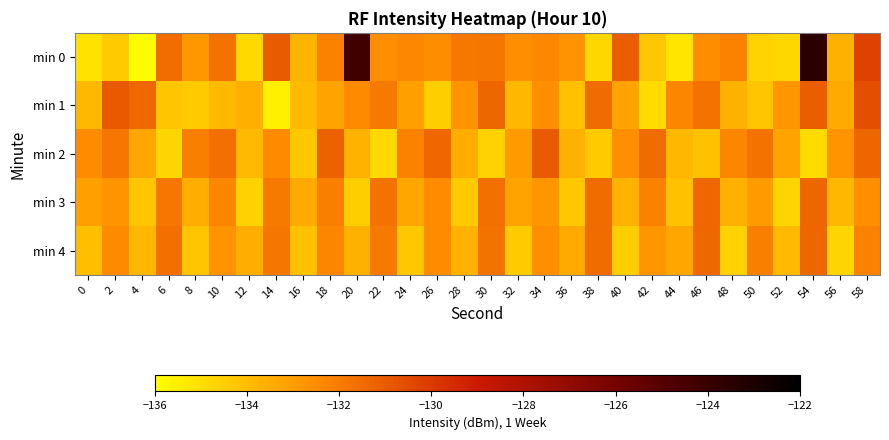

At which category does the chart reach its minimum across all series?

4